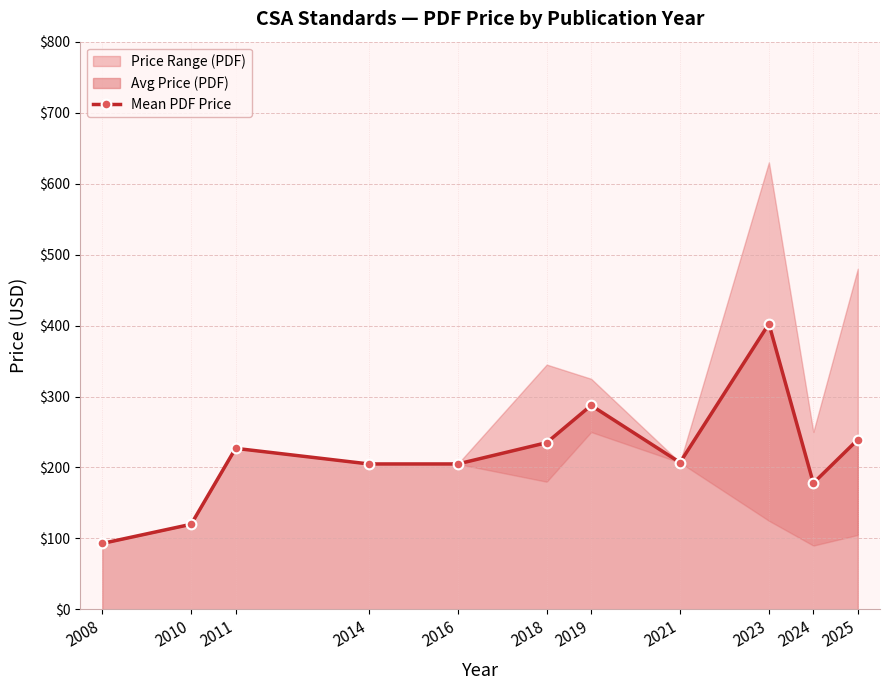

Read the value at 2008.

93.0